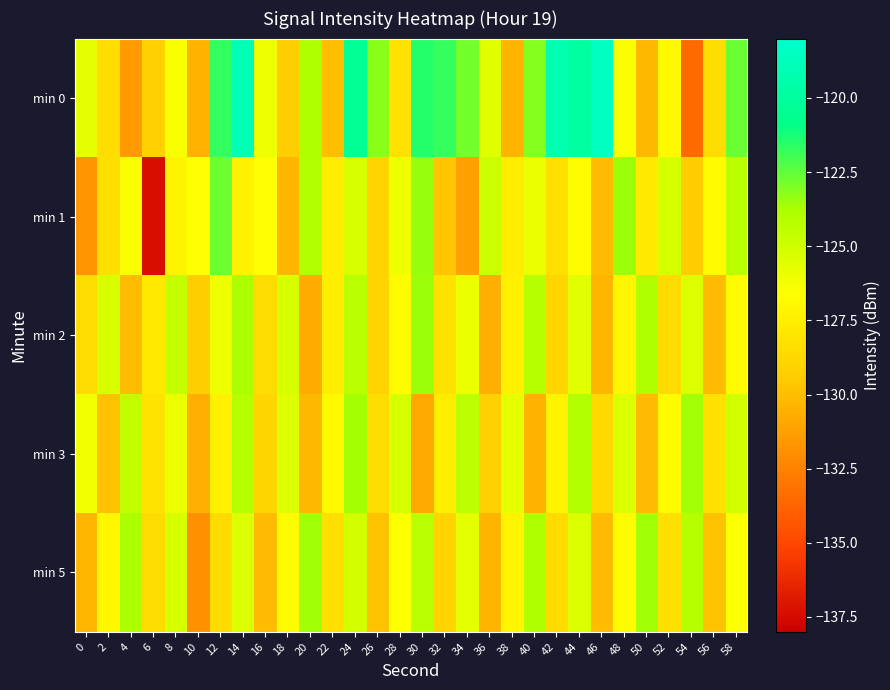

At how many categories does at least one series exceed -135?

30